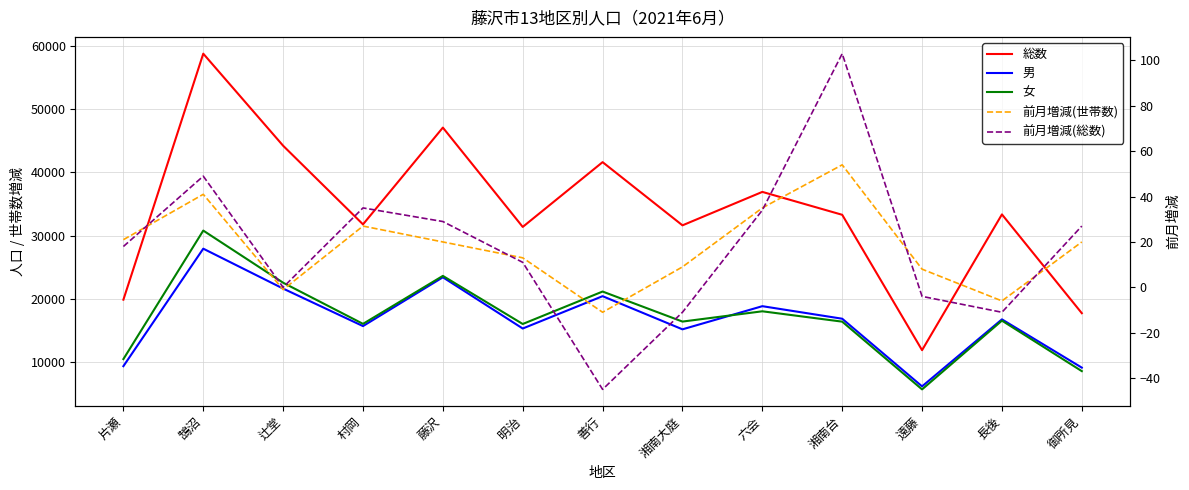

What is the sum of the 男 values at 藤沢 and 片瀬?

32828